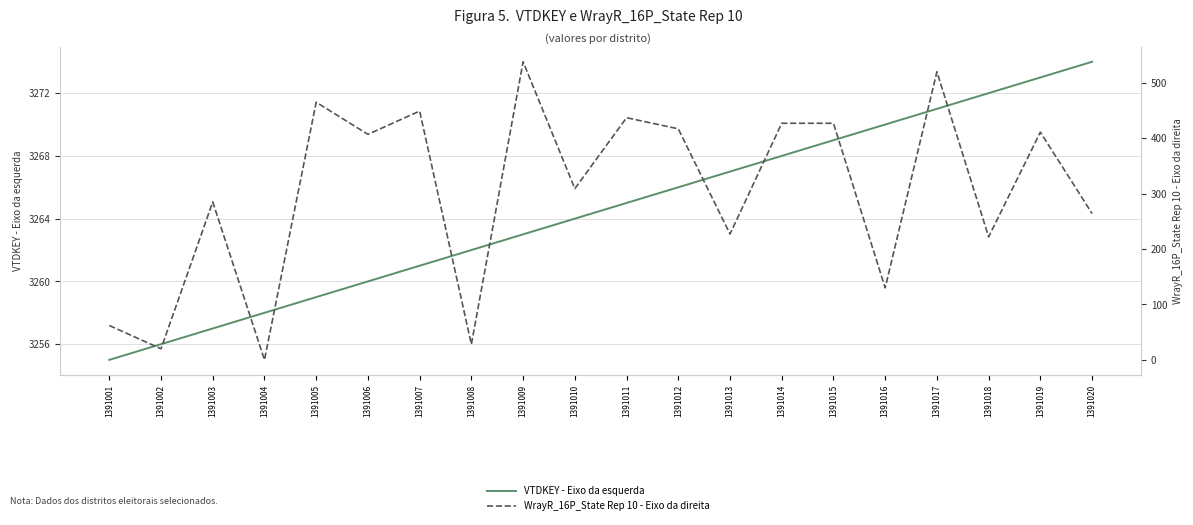

Between 1391002 and 1391018, which series saw the biggest shift?

WrayR_16P_State Rep 10 - Eixo da direita